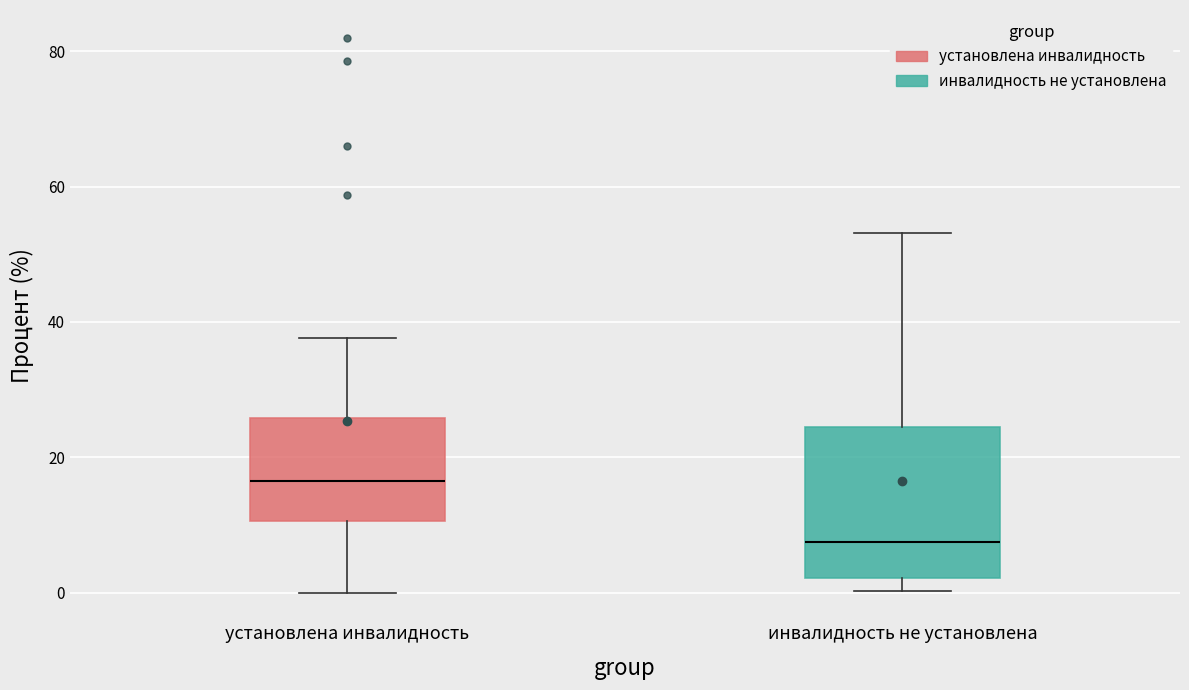

Reading left to right, transcribe this box plot: for each box, give where its median line is, the range the box spans, and where its two whiskers end, as read against the y-axis. The values are not printed on the chart, so give them approximately, as read against the axis.

установлена инвалидность: median 16, box 10 to 26, whiskers 0 to 38
инвалидность не установлена: median 8, box 2 to 24, whiskers 0 to 54